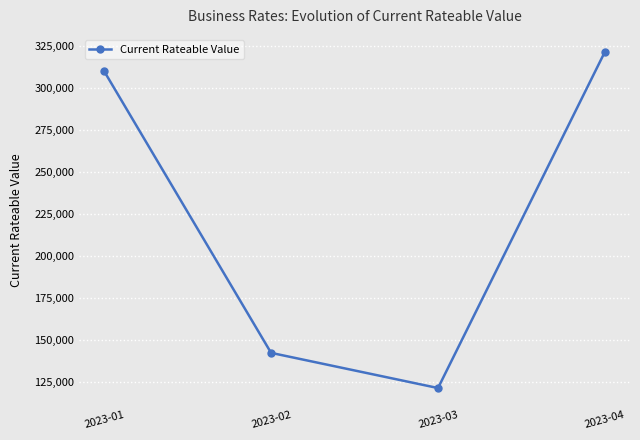

Is it true that the value at 2023-04 is 321600?

True